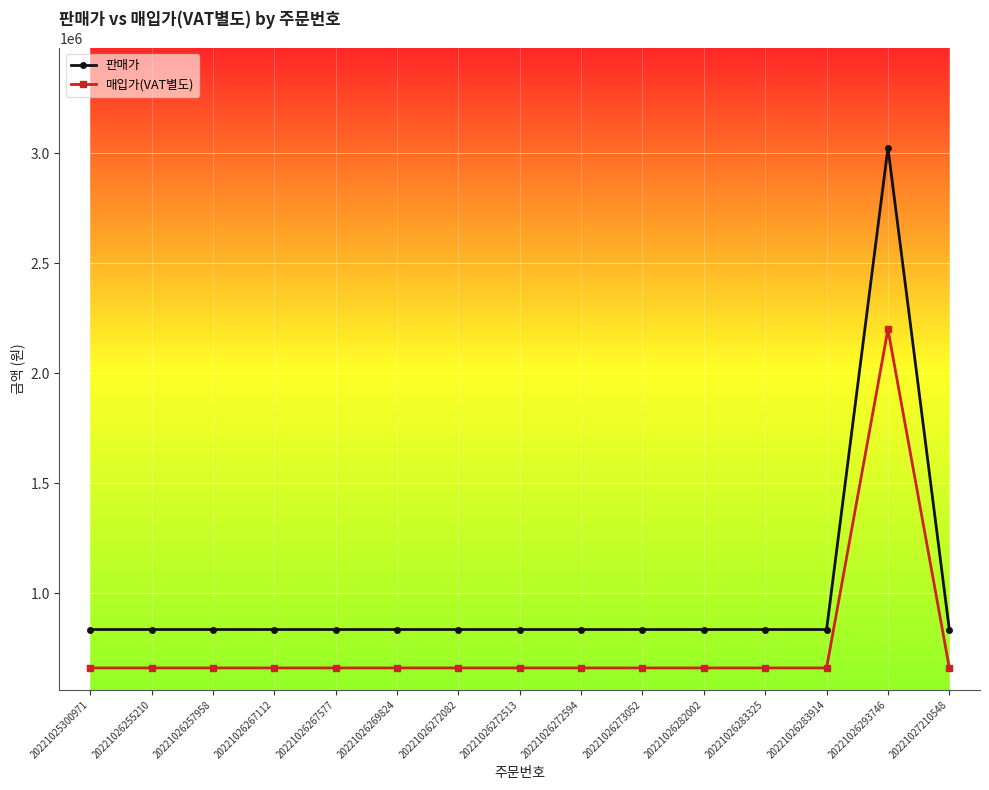

What is the sum of the 매입가(VAT별도) values at 20221027210548 and 20221026267112?

1320818